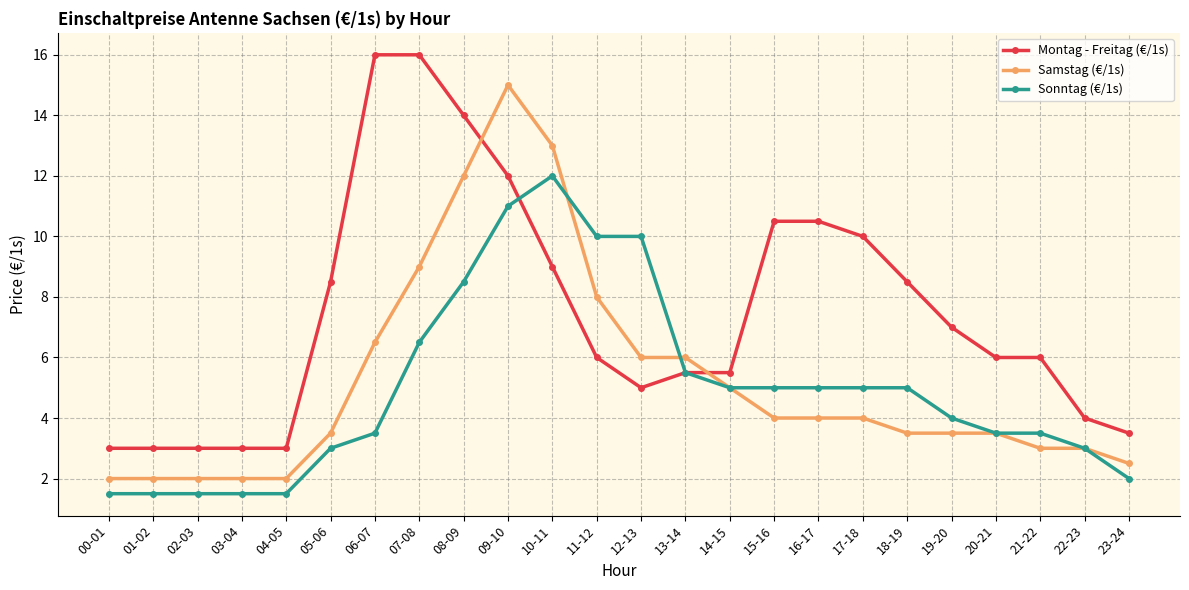

What is the total value across all series at 20-21?

13.0